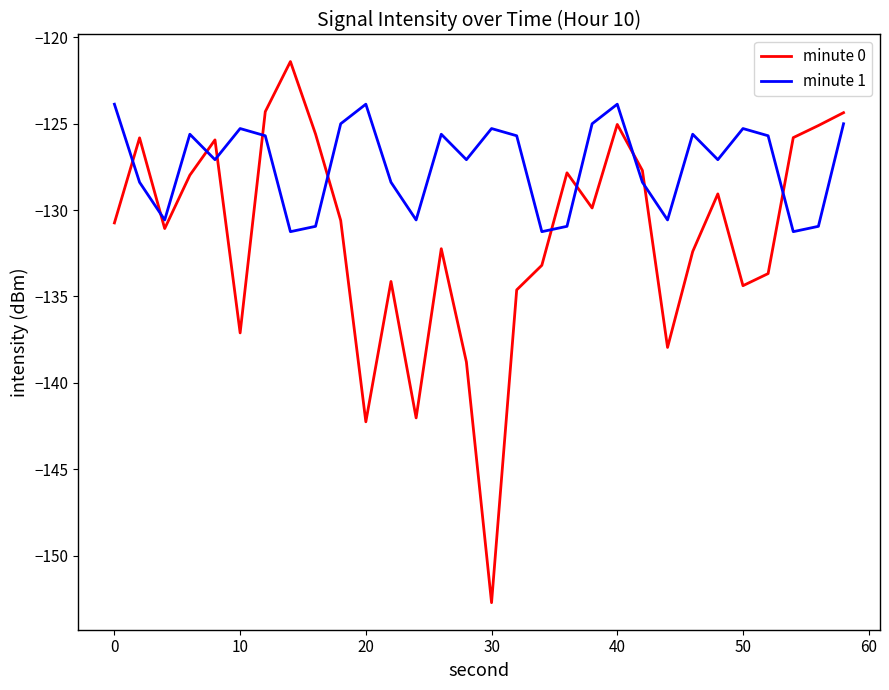

Which series has the largest total across all categories?

minute 1